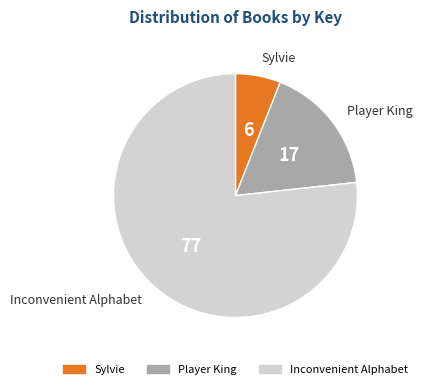

How many segments does this pie chart have?

3